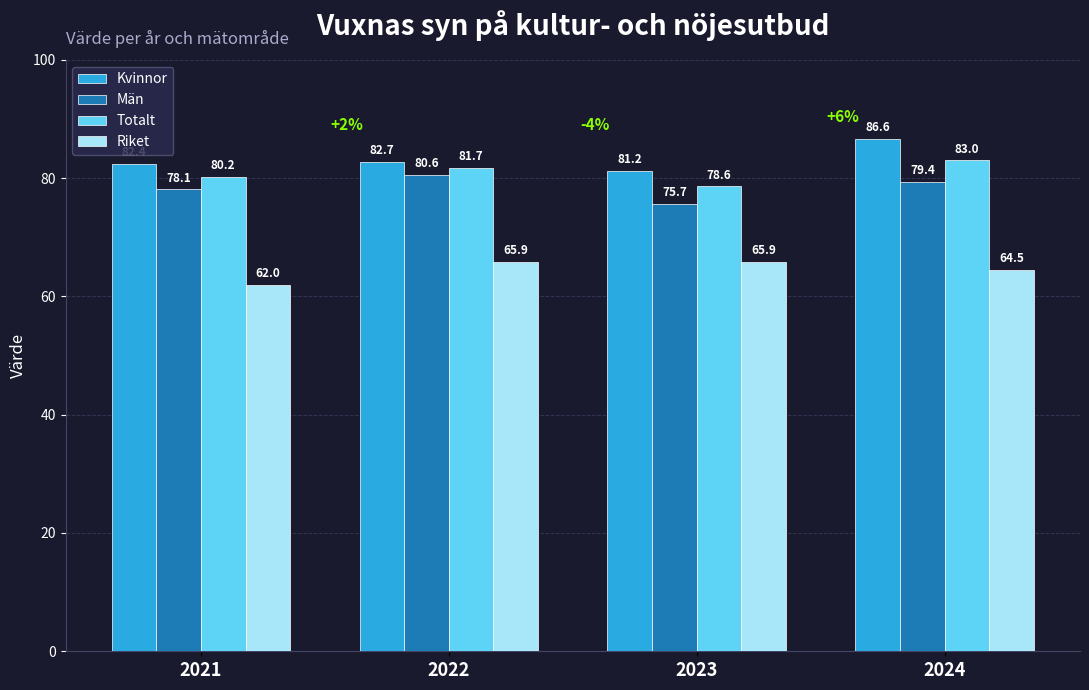

Reading right to left, what are all the values shown in this chart?

Kvinnor: 86.6	81.2	82.7	82.4
Män: 79.4	75.7	80.6	78.1
Totalt: 83.0	78.6	81.7	80.2
Riket: 64.5	65.9	65.9	62.0